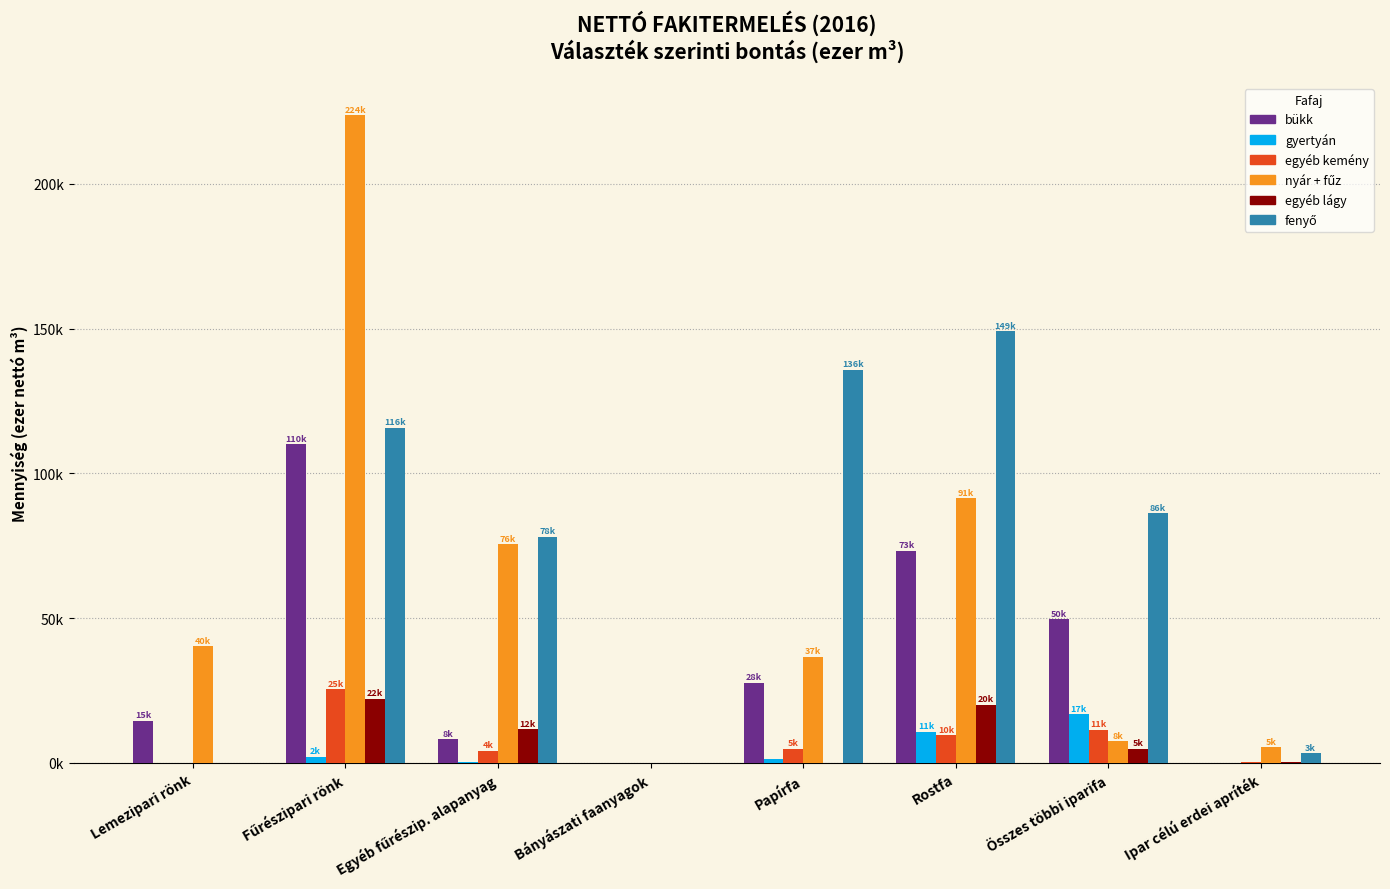

Are the bars horizontal?

No